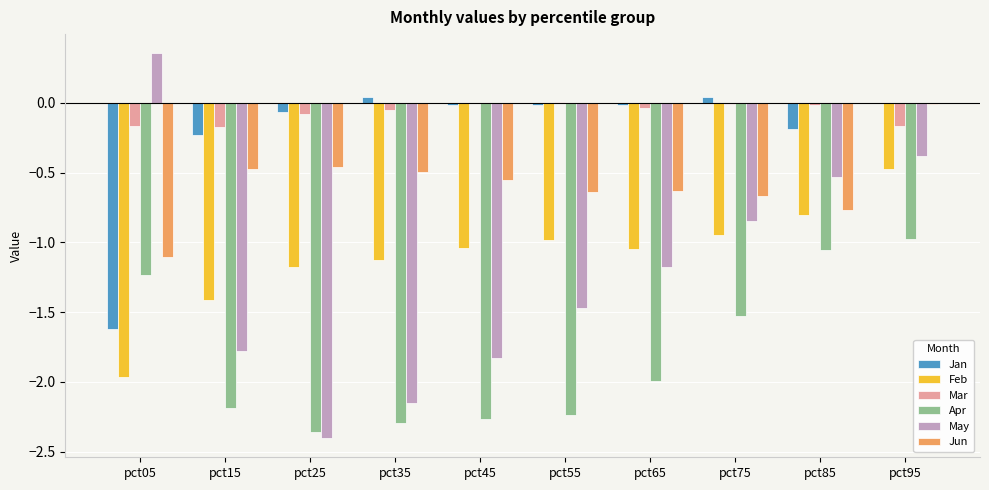

The value of Apr at pct75 is -2.5. True or false?

False